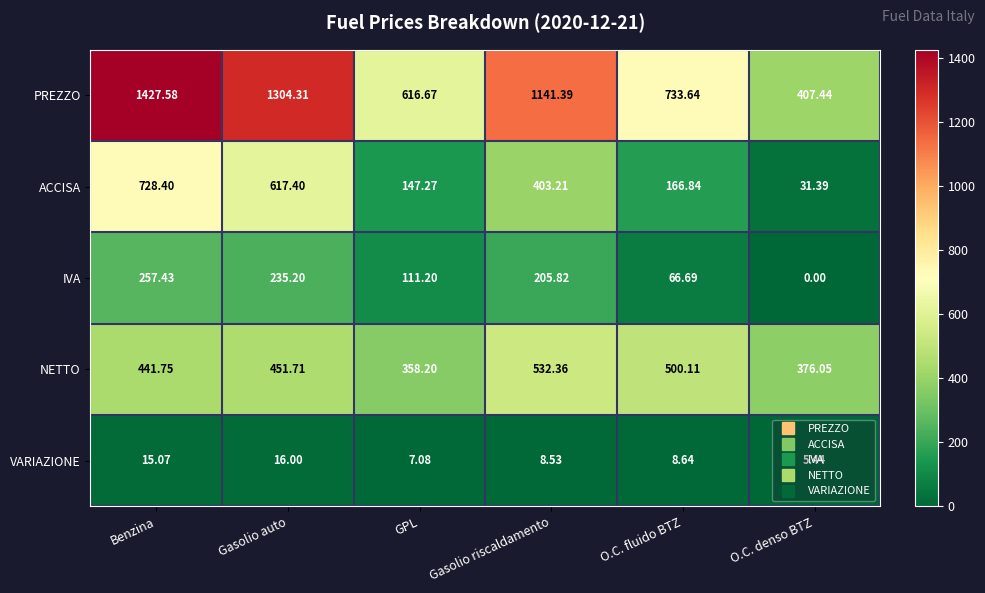

At which label does VARIAZIONE reach its minimum?

O.C. denso BTZ